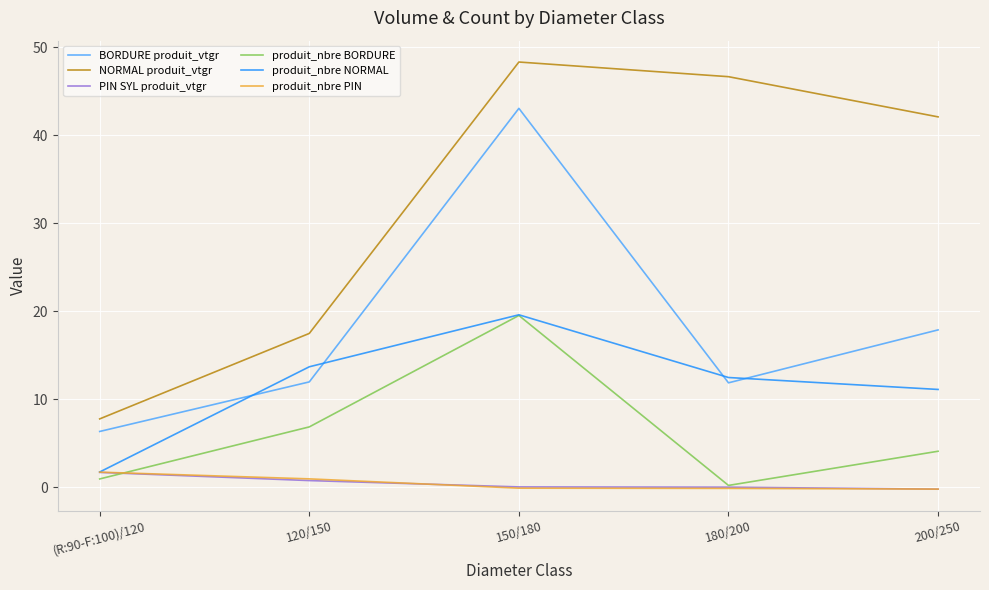

What is the total value across all series at (R:90-F:100)/120?

20.1